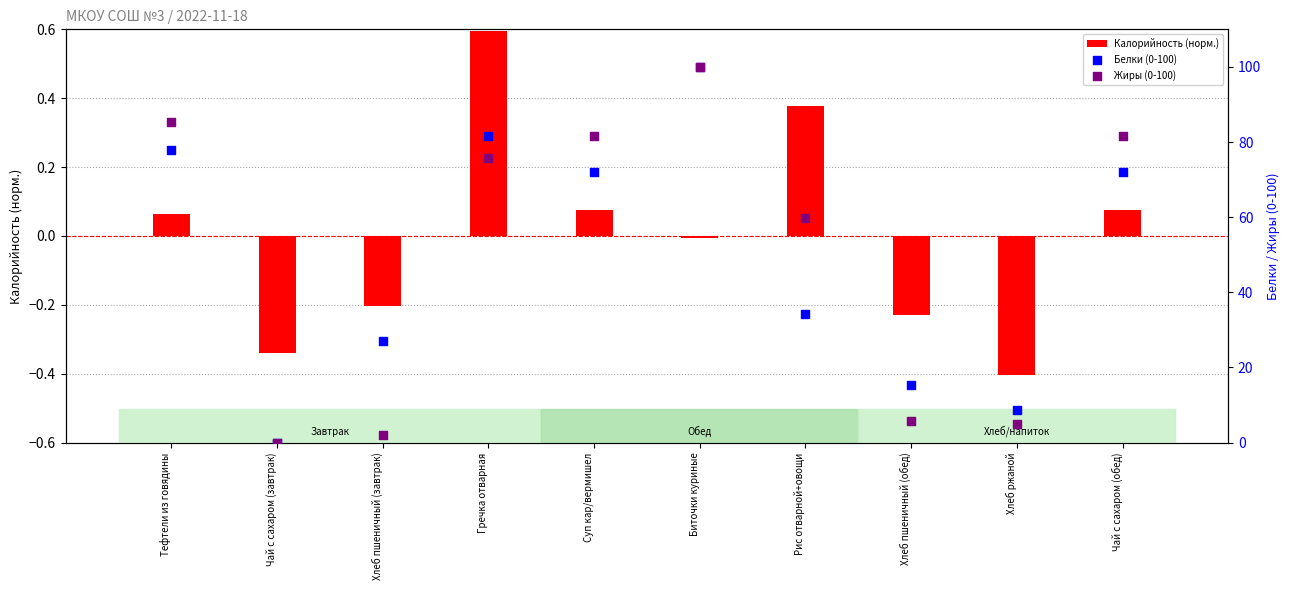

Which series has the largest total across all categories?

Жиры (0-100)